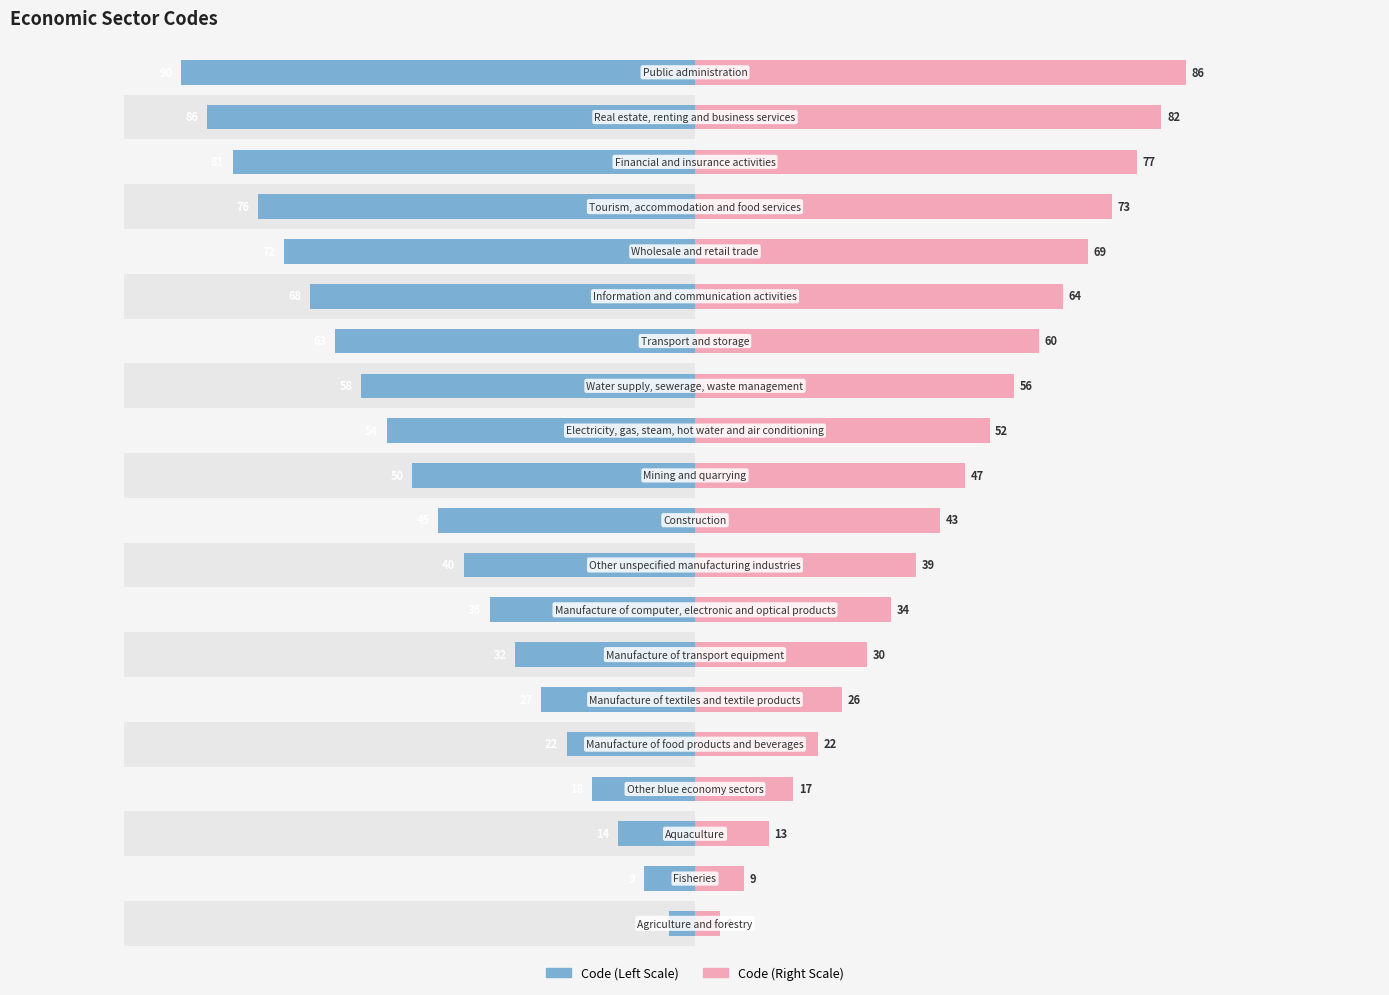

Are the bars grouped side by side (vs. stacked)?

Yes